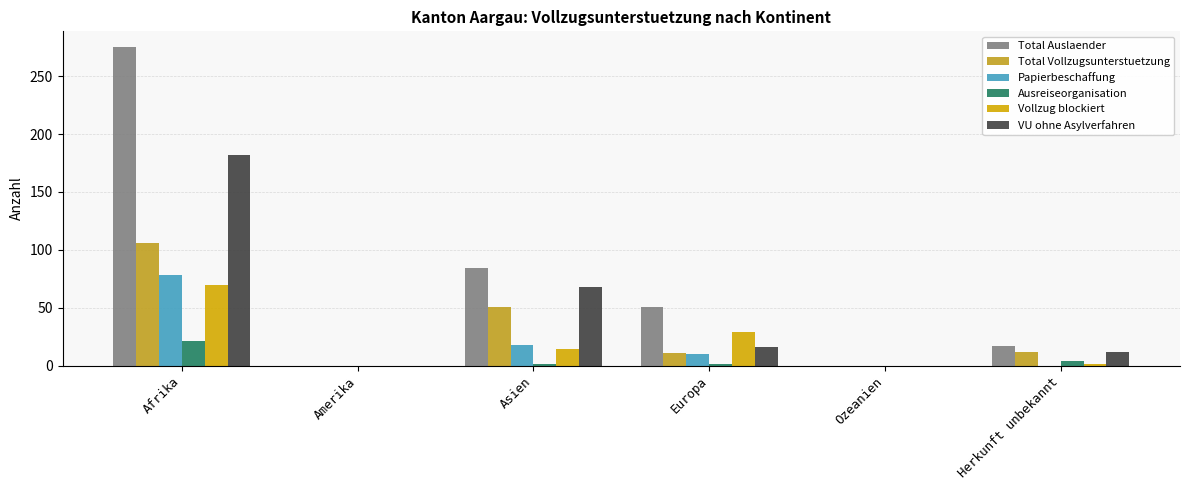

List the labels in order of Papierbeschaffung value, largest first.

Afrika, Asien, Europa, Amerika, Ozeanien, Herkunft unbekannt